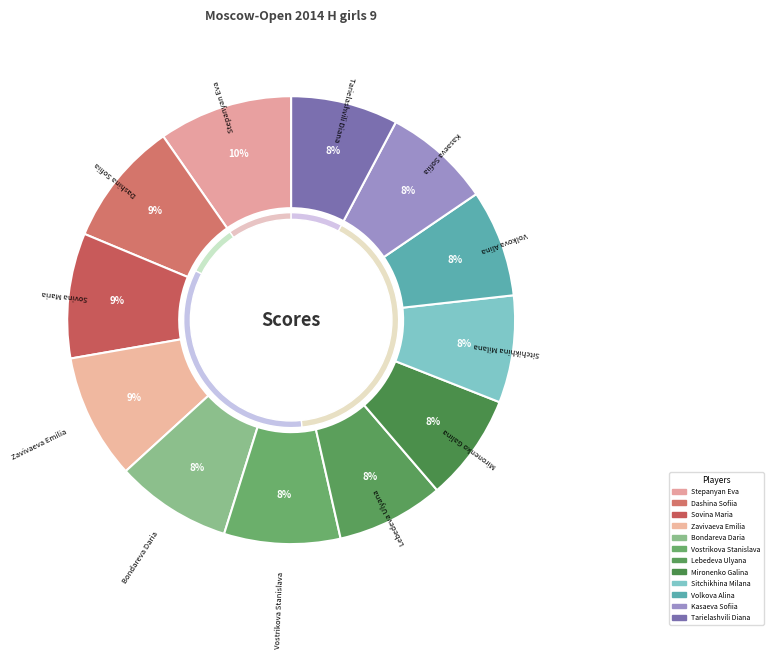

Is there a majority slice in this chart?

No